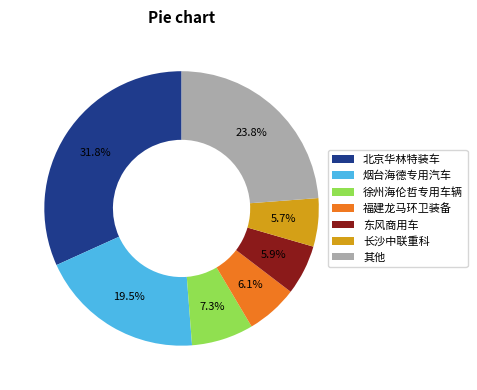

Which has a higher value, 徐州海伦哲专用车辆 or 长沙中联重科?

徐州海伦哲专用车辆